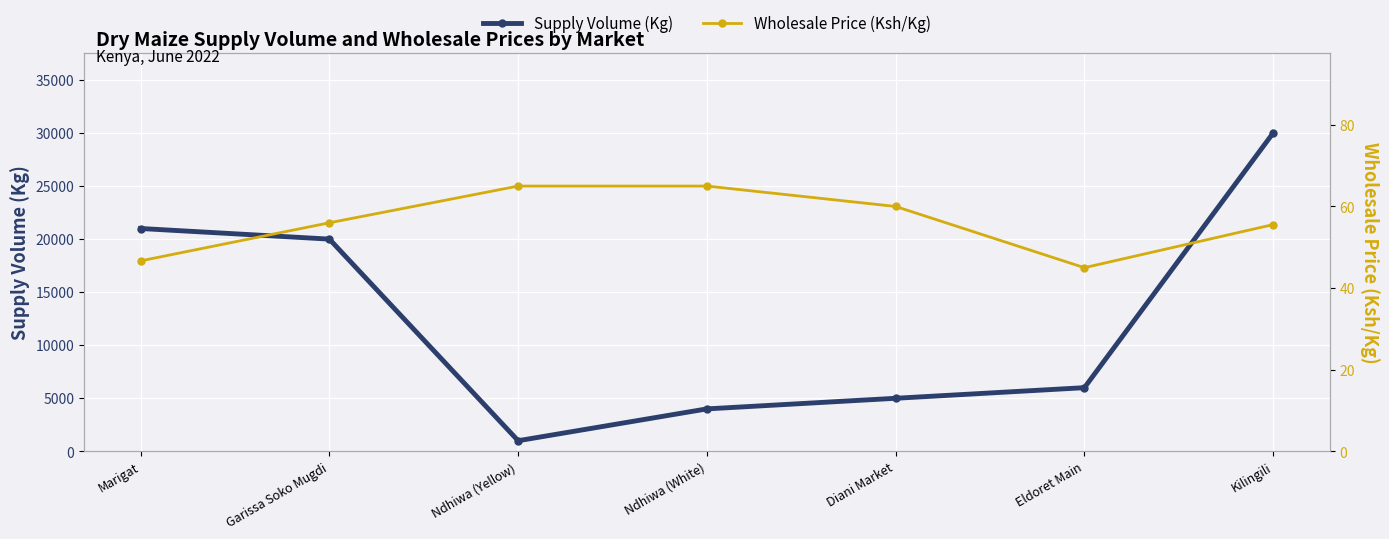

What is the value of the Supply Volume (Kg) point at the 1st from the left?

21000